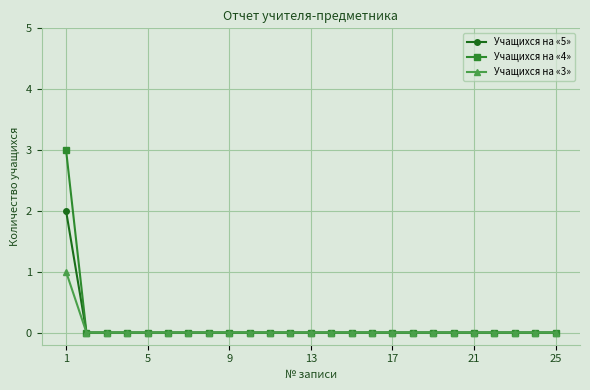

List the series in order of their peak value, lowest first.

Учащихся на «3», Учащихся на «5», Учащихся на «4»